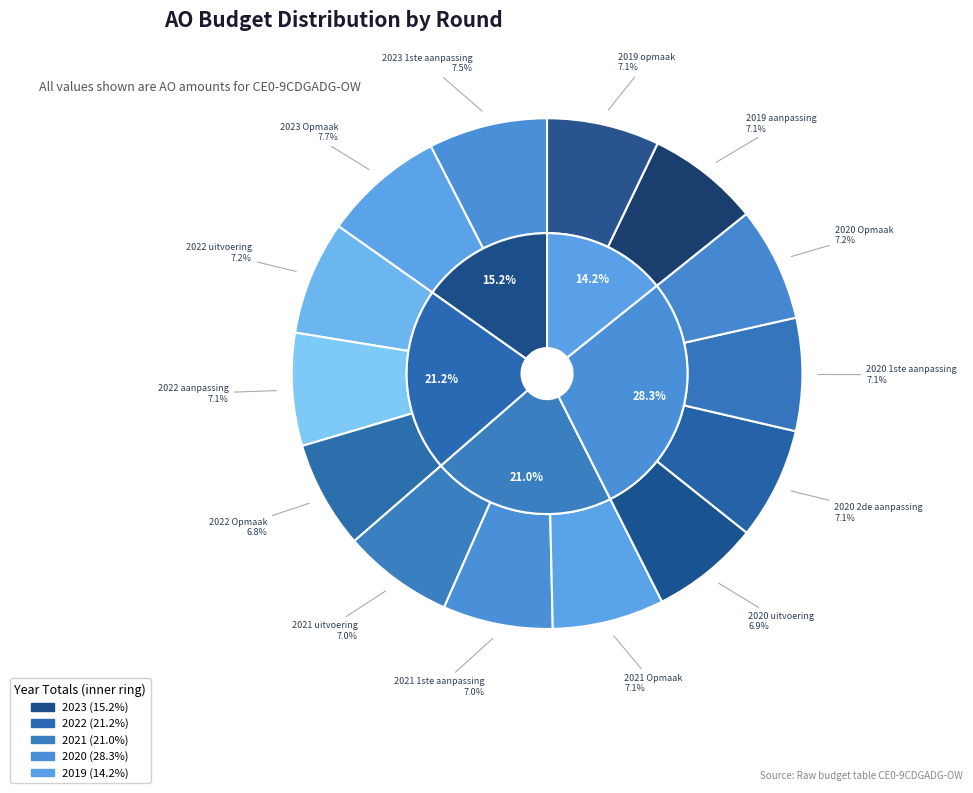

True or false: 2021 1ste aanpassing accounts for 7% of the total.

True